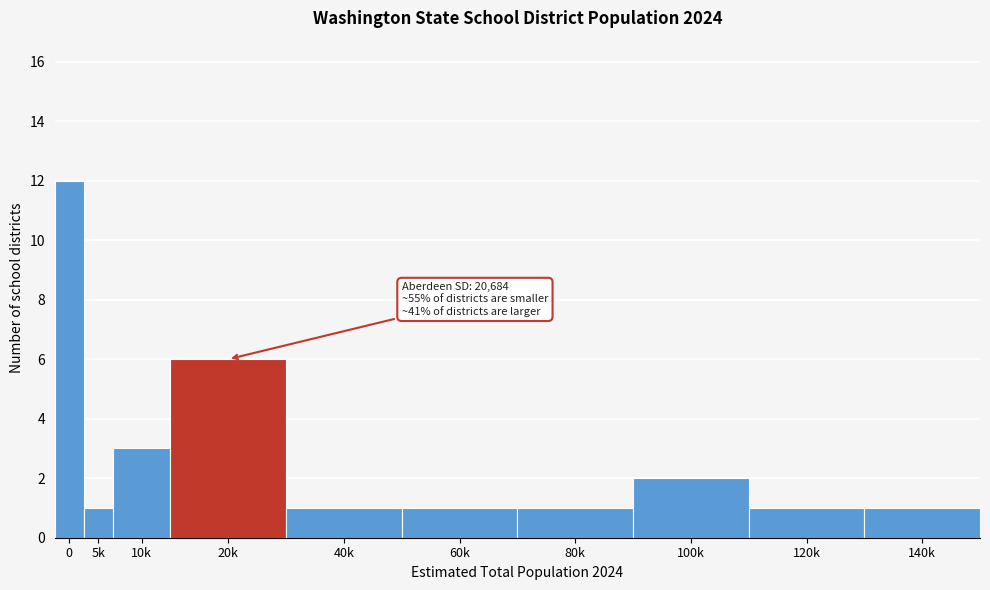

Reading right to left, extract all data points from this chart.

1	1	2	1	1	1	6	3	1	12